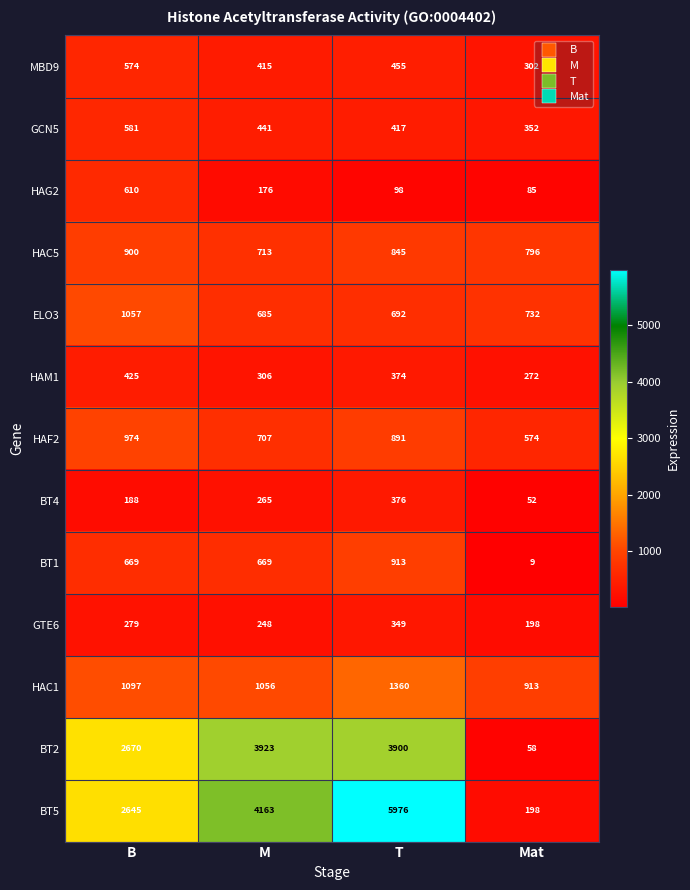

What is the difference between the GCN5 values at M and B?

140